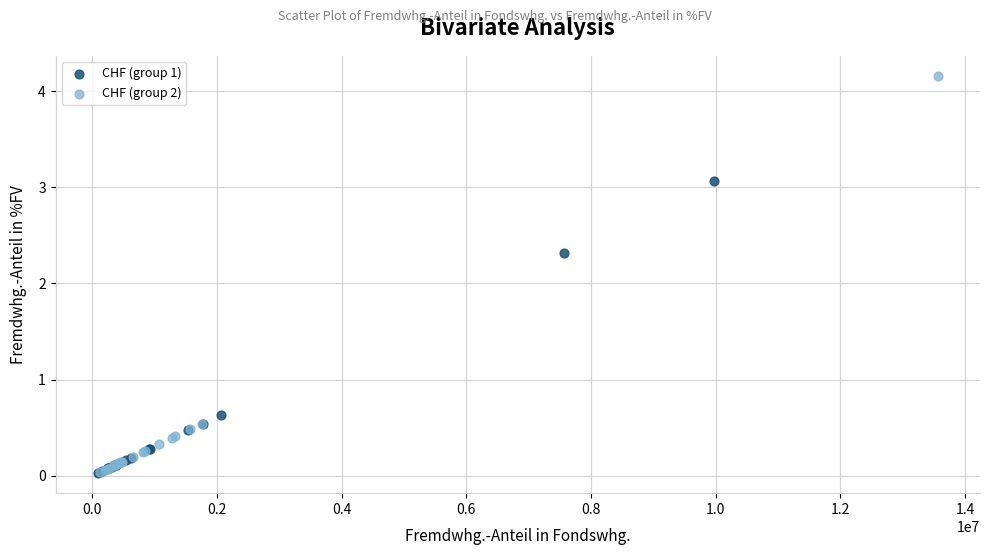

Which series contains the highest Y value?

CHF (group 2)